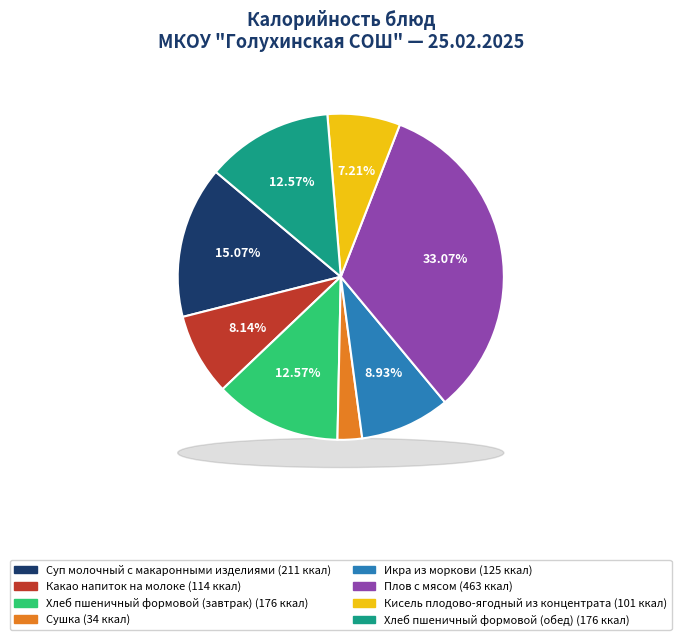

Which slice is the largest?

Плов с мясом